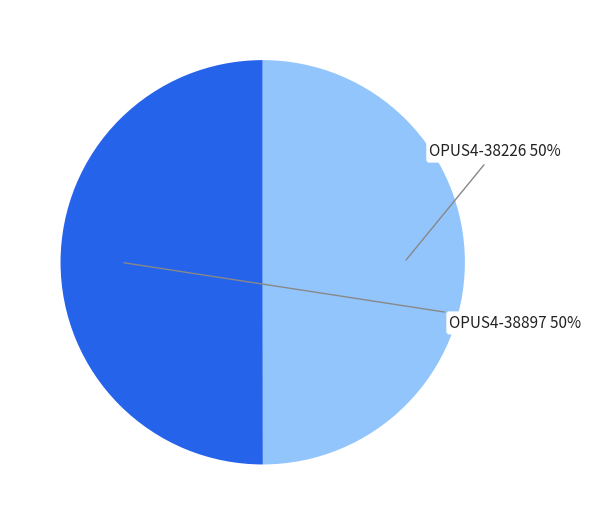

To the nearest percent, what is the average slice percentage?

50%